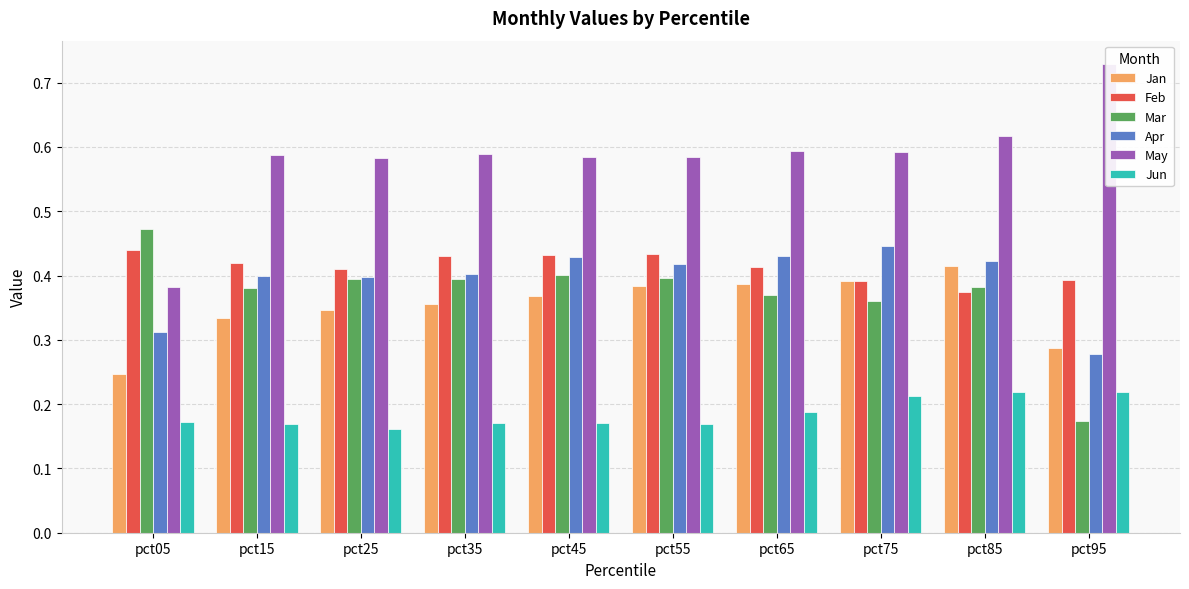

The Feb series shows 0.2 at pct35. True or false?

False